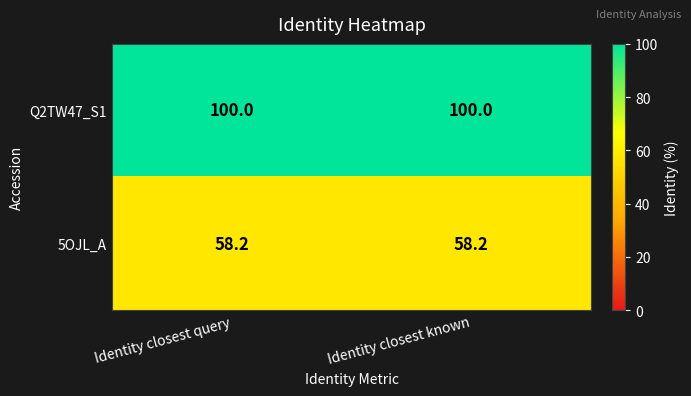

At Identity closest query, list the series in order from smallest to largest.

5OJL_A, Q2TW47_S1